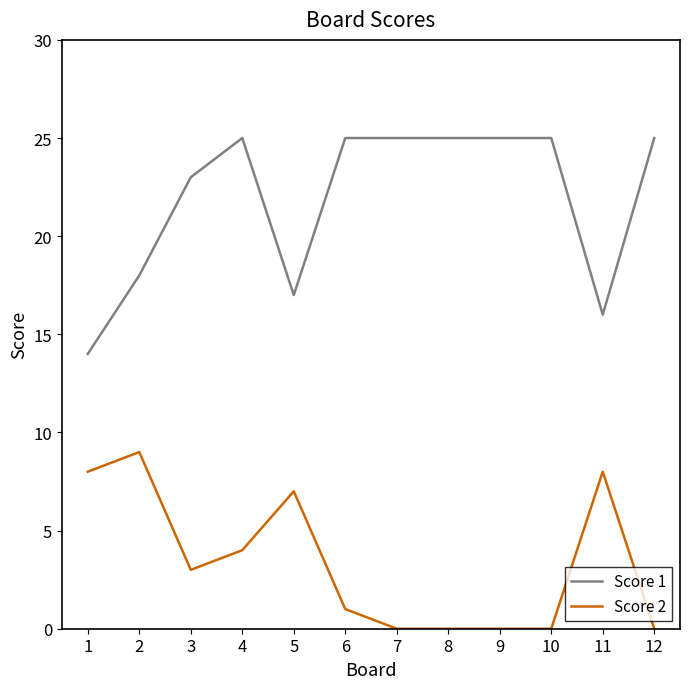

At which category does Score 1 reach its first local valley?

5